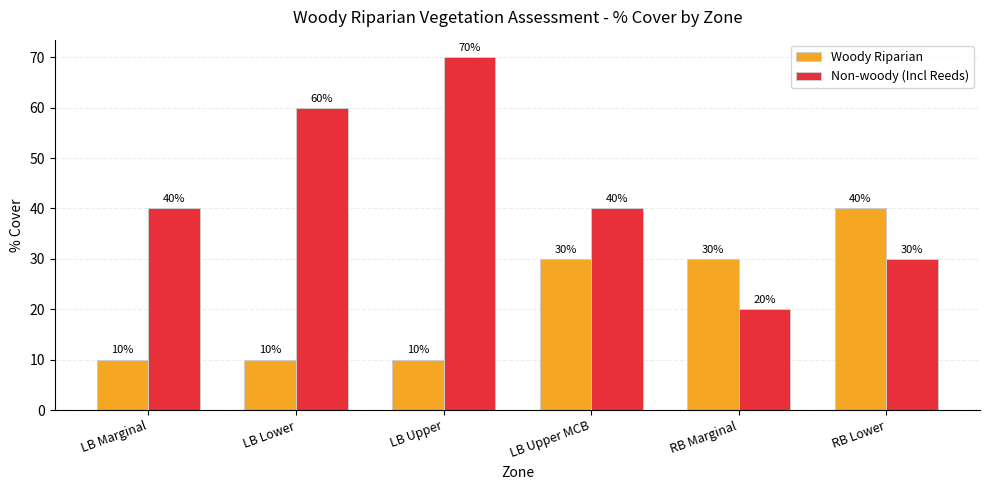

How many groups of bars are there?

6